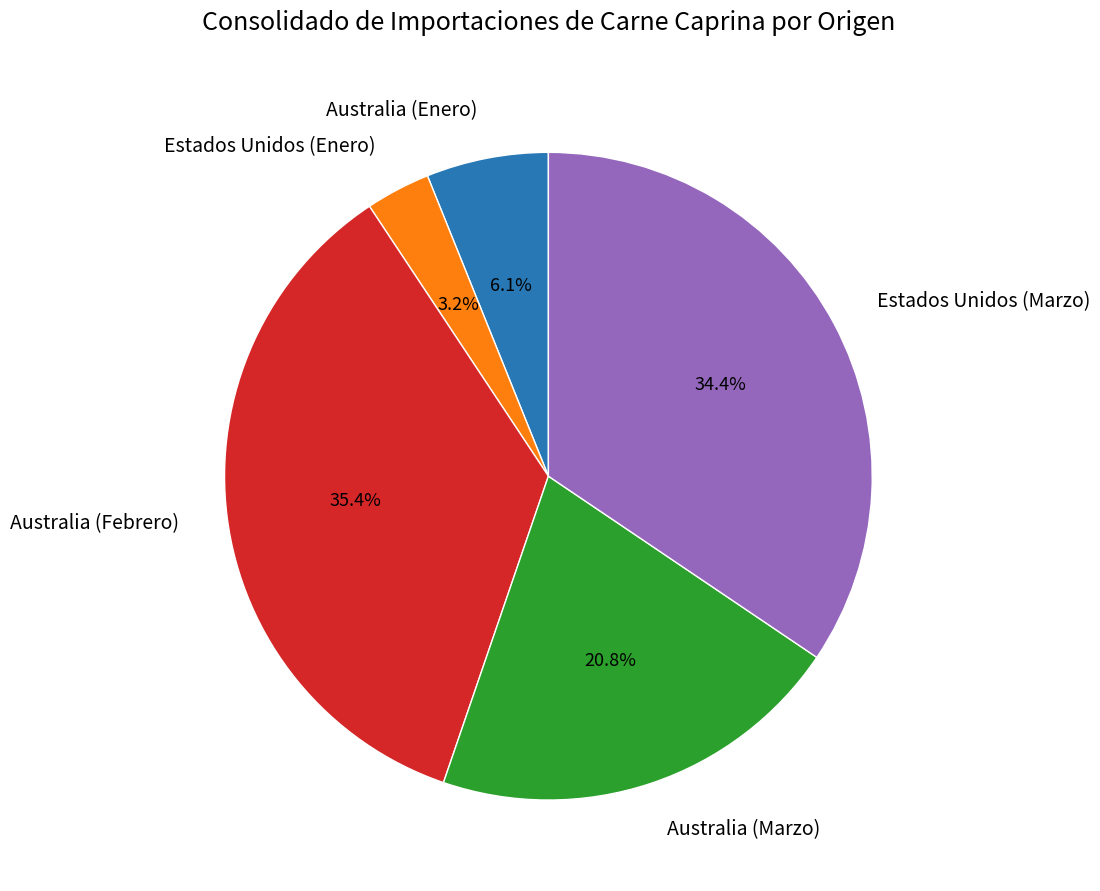

Is there a majority slice in this chart?

No